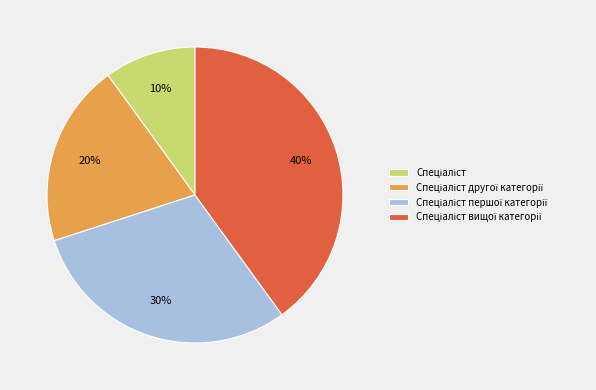

To the nearest percent, what is the difference between the largest and smallest slice percentages?

30%